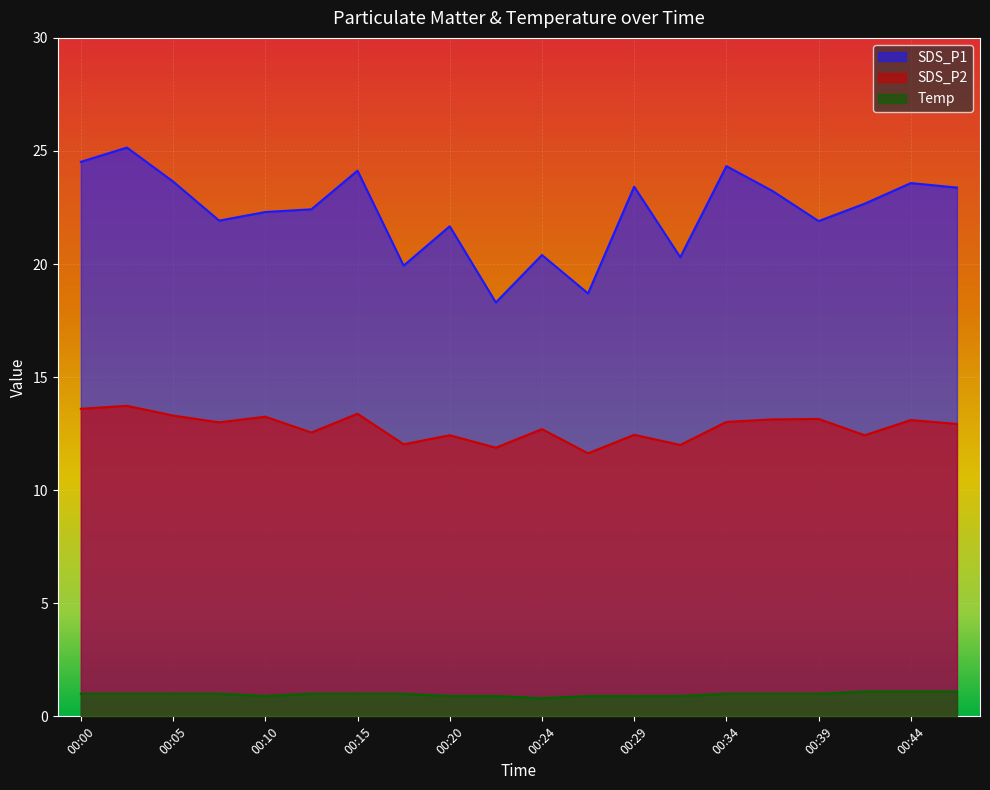

Reading left to right, extract all data points from this chart.

SDS_P1: 00:00=24.5	00:02=25.1	00:05=23.6	00:07=21.9	00:10=22.3	00:12=22.4	00:15=24.1	00:17=19.9	00:20=21.7	00:22=18.3	00:24=20.4	00:27=18.7	00:29=23.4	00:32=20.3	00:34=24.3	00:37=23.2	00:39=21.9	00:41=22.7	00:44=23.6	00:46=23.4
SDS_P2: 00:00=13.6	00:02=13.7	00:05=13.3	00:07=13.0	00:10=13.2	00:12=12.6	00:15=13.4	00:17=12.0	00:20=12.4	00:22=11.9	00:24=12.7	00:27=11.6	00:29=12.4	00:32=12.0	00:34=13.0	00:37=13.1	00:39=13.2	00:41=12.4	00:44=13.1	00:46=12.9
Temp: 00:00=1.0	00:02=1.0	00:05=1.0	00:07=1.0	00:10=0.9	00:12=1.0	00:15=1.0	00:17=1.0	00:20=0.9	00:22=0.9	00:24=0.8	00:27=0.9	00:29=0.9	00:32=0.9	00:34=1.0	00:37=1.0	00:39=1.0	00:41=1.1	00:44=1.1	00:46=1.1